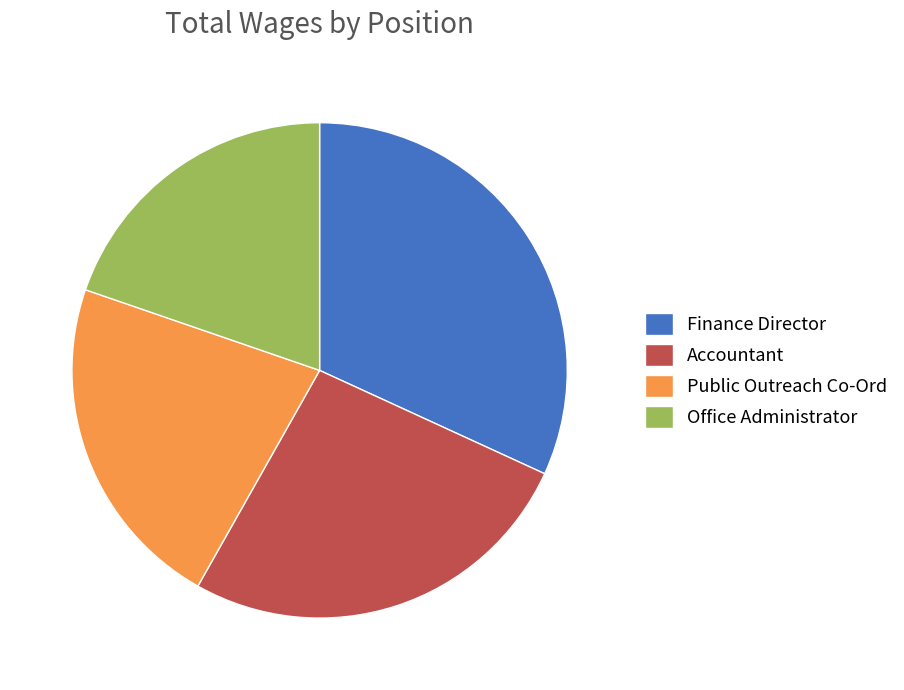

Is there a majority slice in this chart?

No